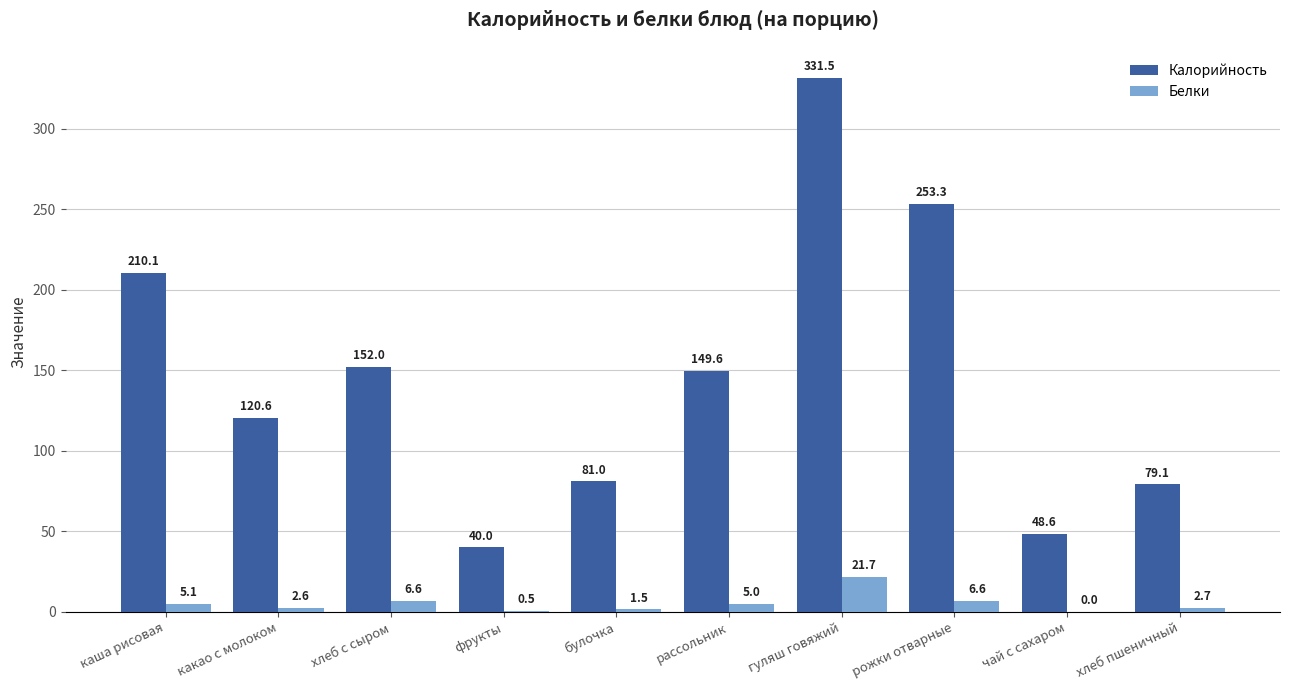

The Белки series shows 5.1 at каша рисовая. True or false?

True